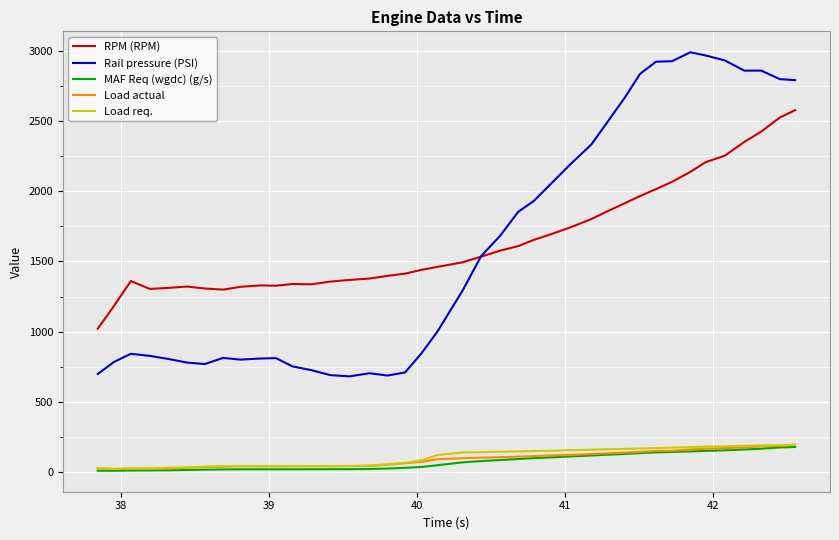

Which series has the largest range (max minus min)?

Rail pressure (PSI)